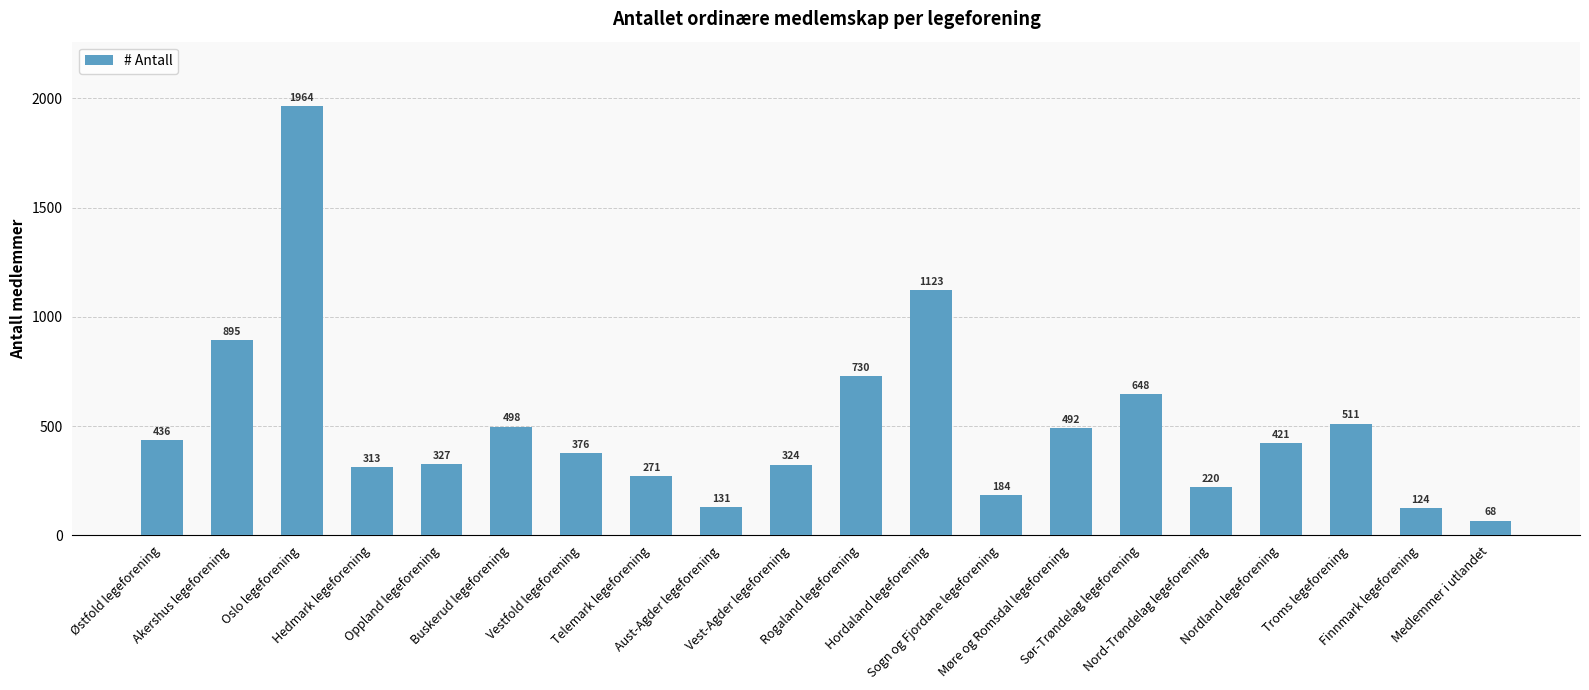

What is the smallest value displayed?

68